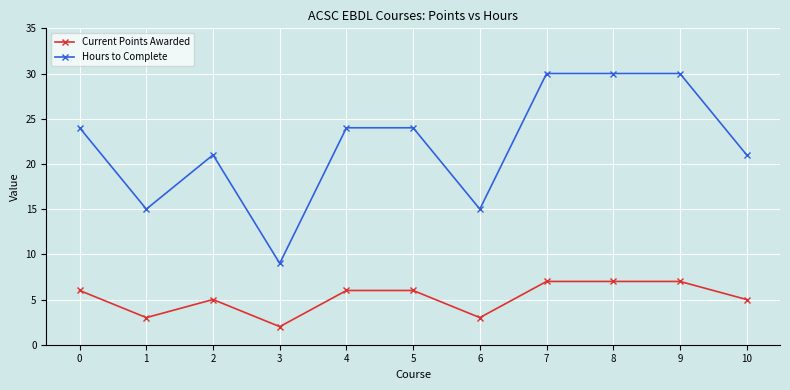

True or false: Current Points Awarded and Hours to Complete intersect in this chart.

False